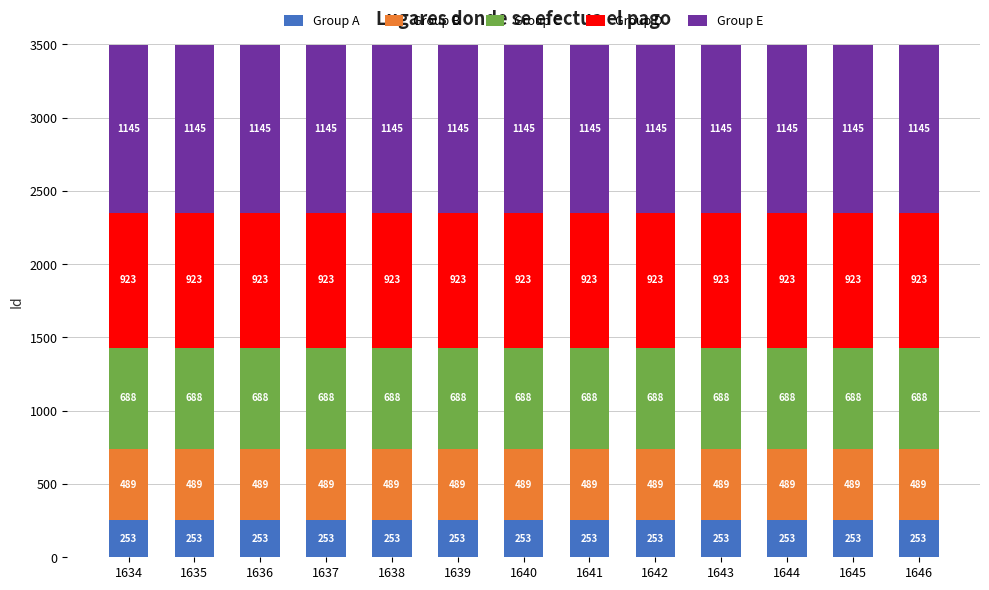

What is the approximate value of Group A at 1638?

253